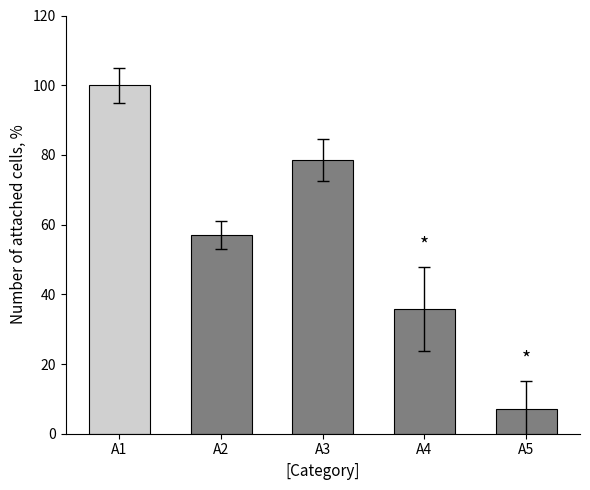

What is the smallest value displayed?

7.1